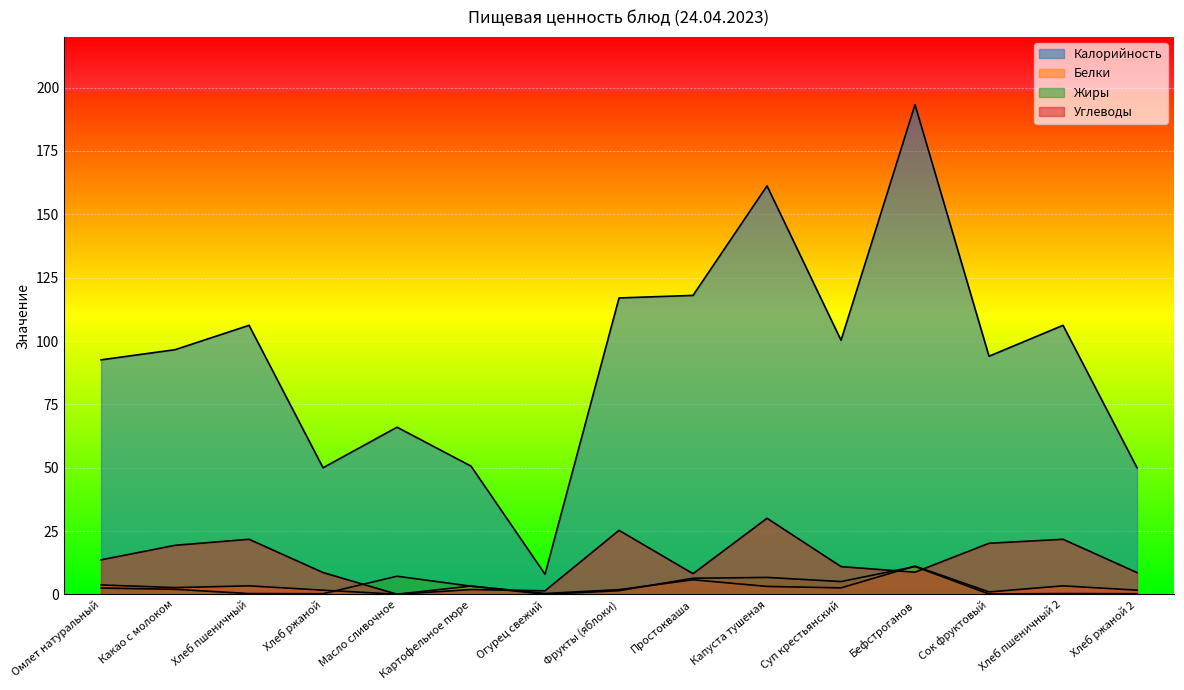

Does the chart display data point markers on the line(s)?

No